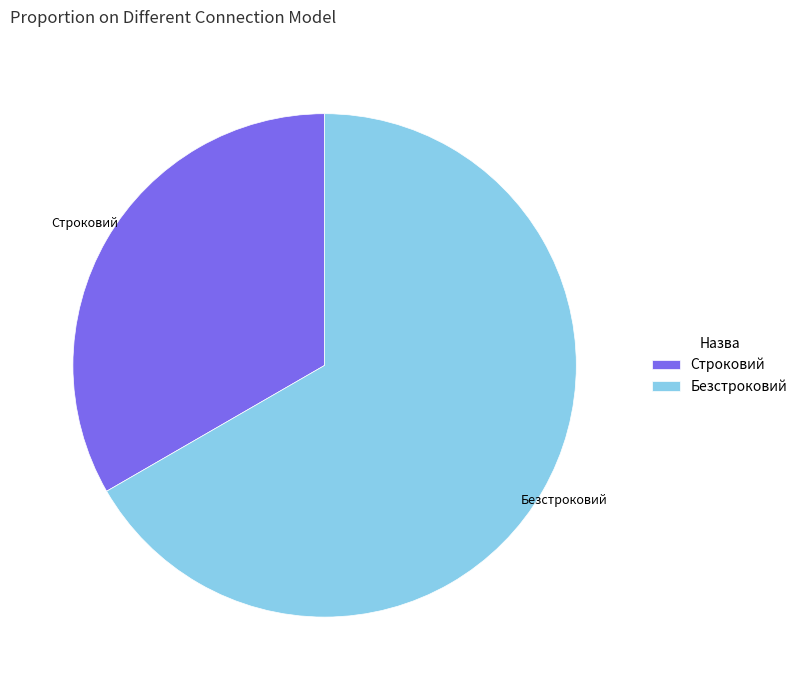

Rank the categories by value from highest to lowest.

Безстроковий, Строковий